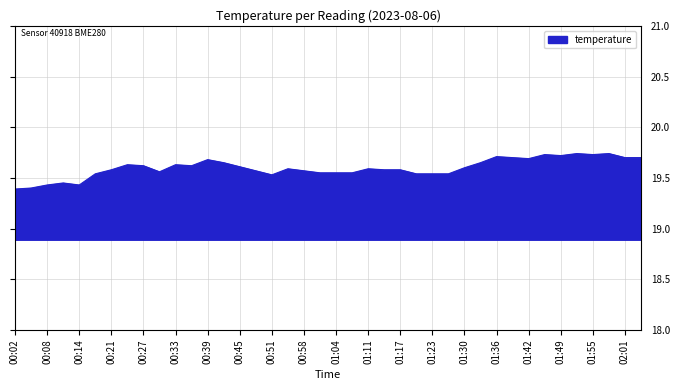

What is the greatest value displayed?

19.7